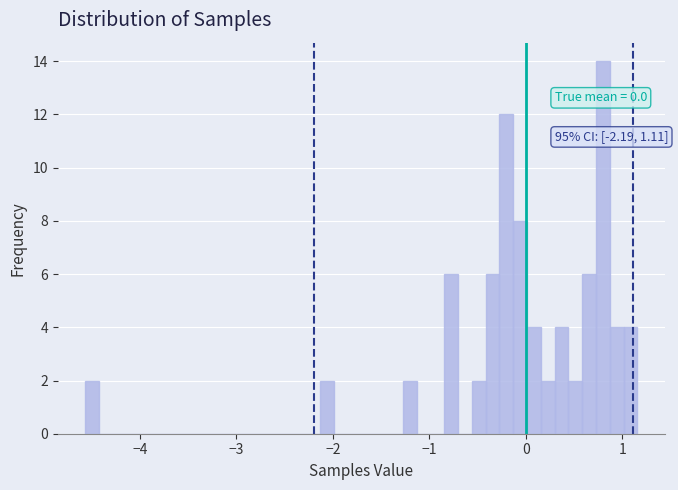

Read against the x-axis, roughly where is the centre of the tallest bar?

0.8